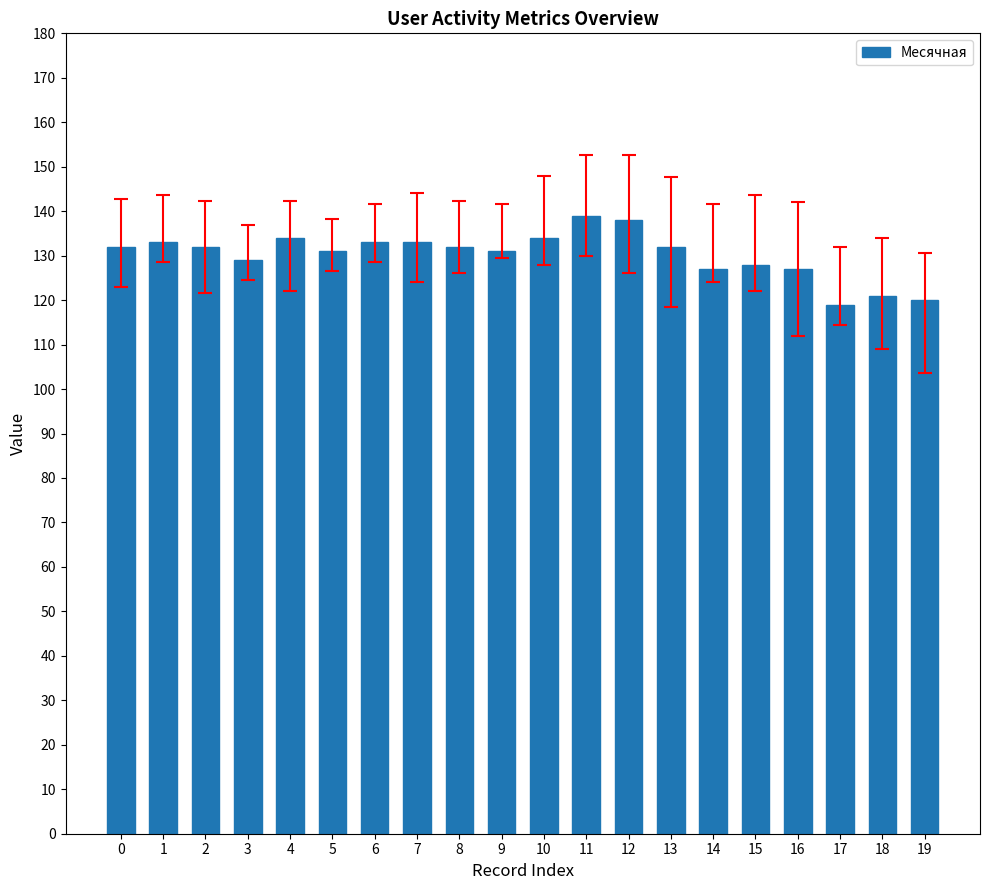

Does the chart contain stacked bars?

No